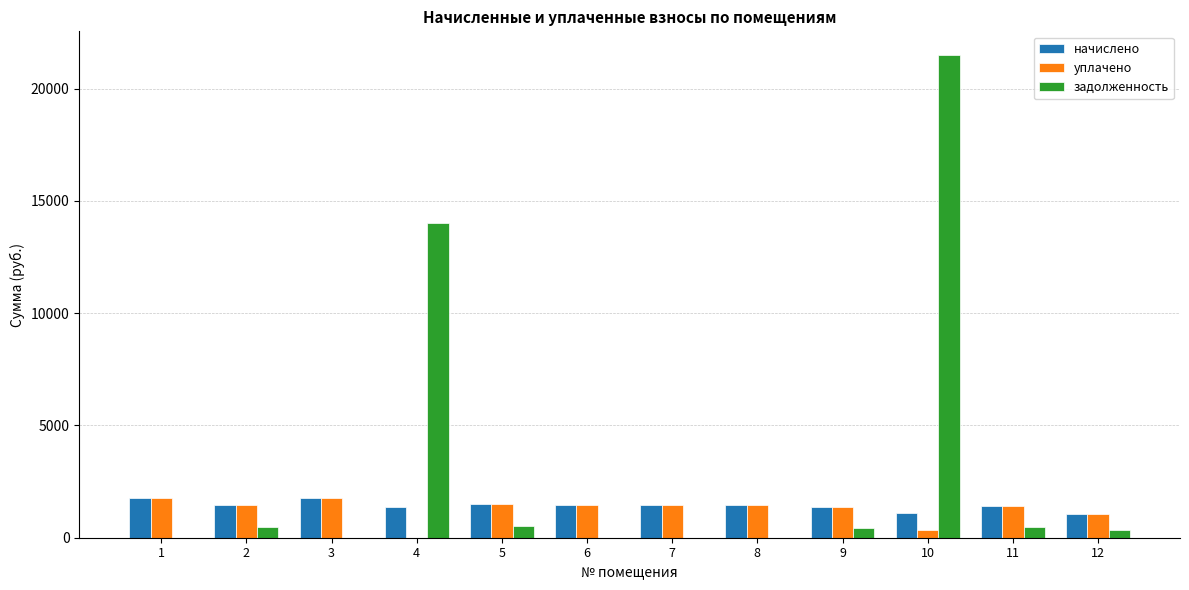

What is the average value of the уплачено series?

1248.4